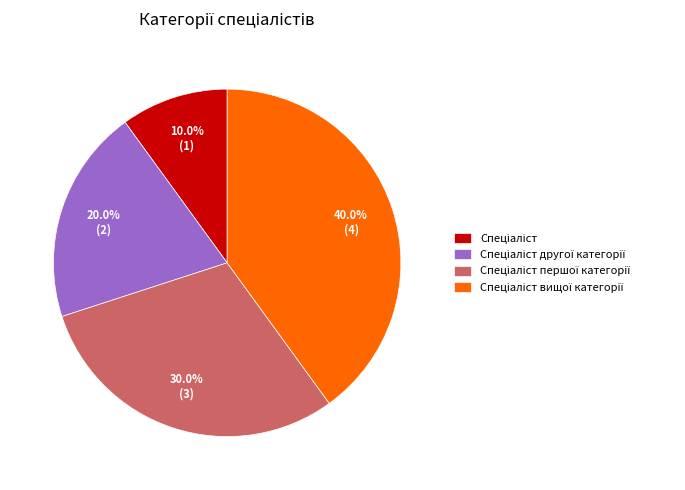

Does any single category account for the majority?

No